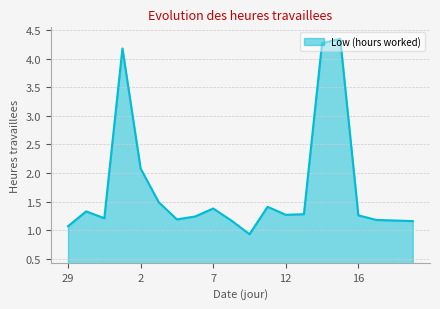

Where does the data first go above 1?

29